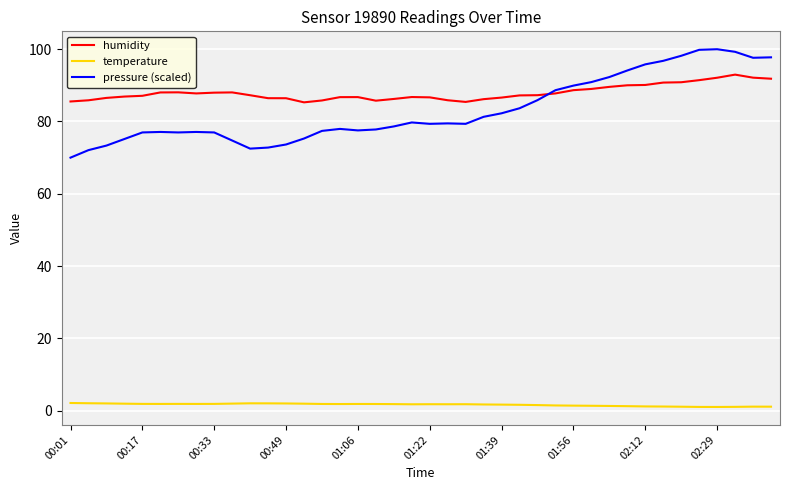

In humidity, how many points are higher than both neighbors (excluding endpoints)?

5